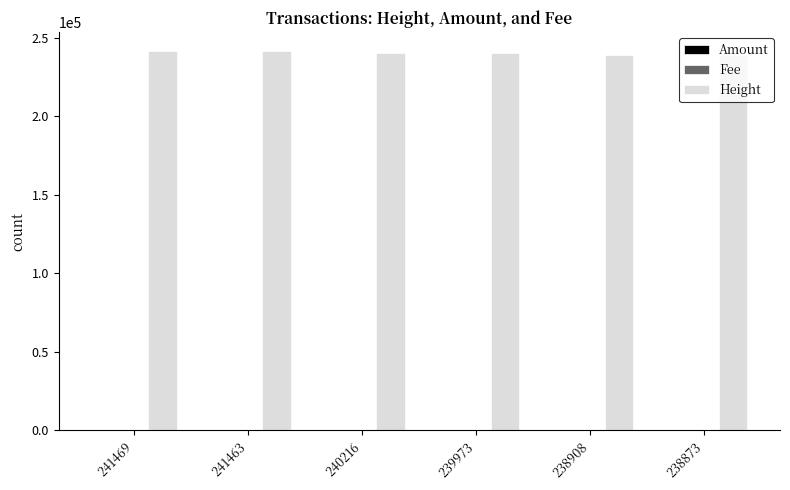

What is the sum of all Height values?

1440902